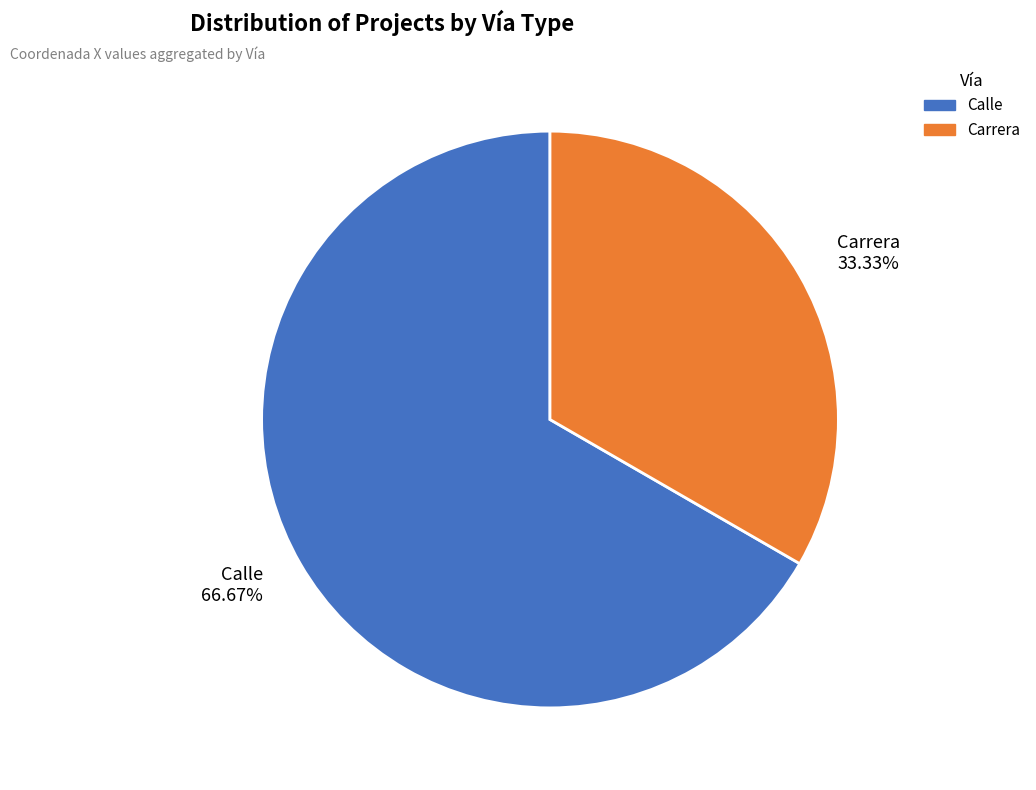

Which category accounts for the majority?

Calle 66.67%